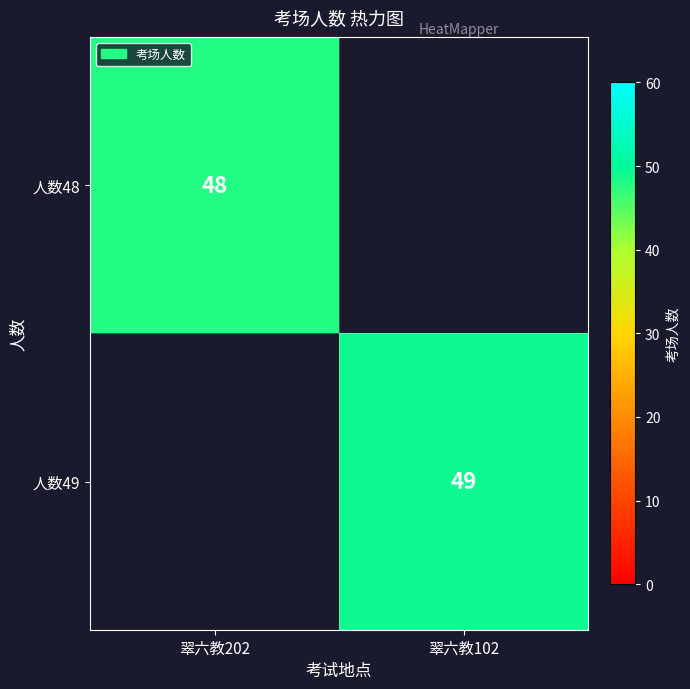

True or false: 人数49 has a value of 66 at 翠六教102.

False